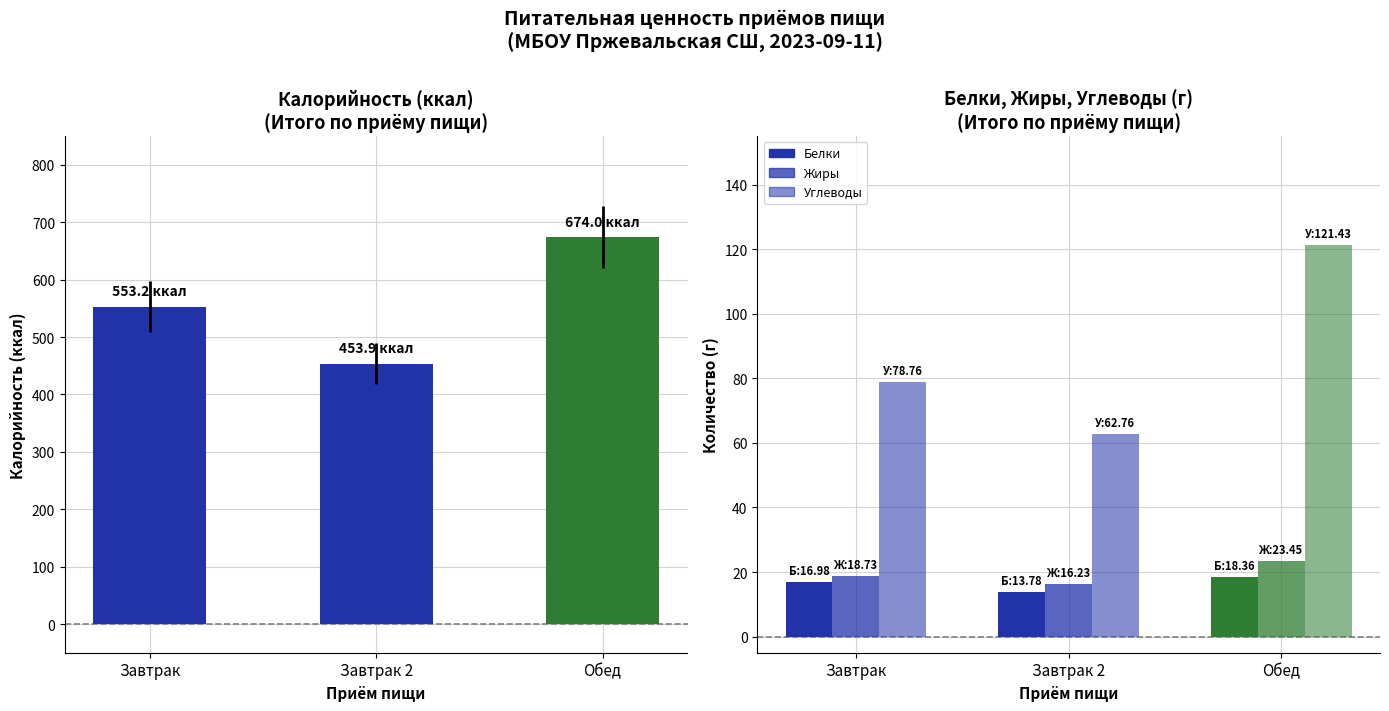

The Углеводы series shows 168.7 at Обед. True or false?

False